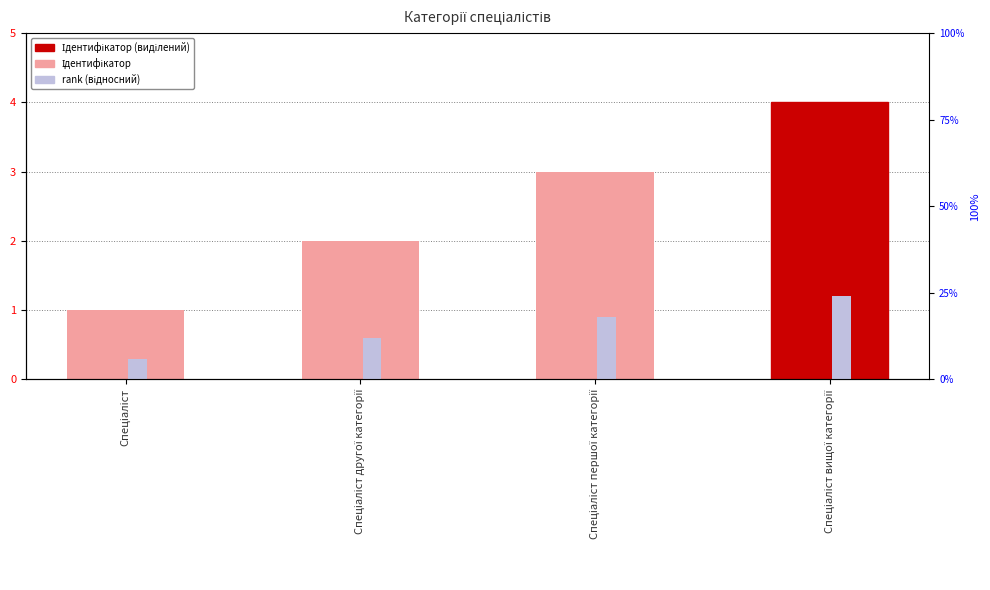

Which label corresponds to the smallest value in the chart?

Спеціаліст